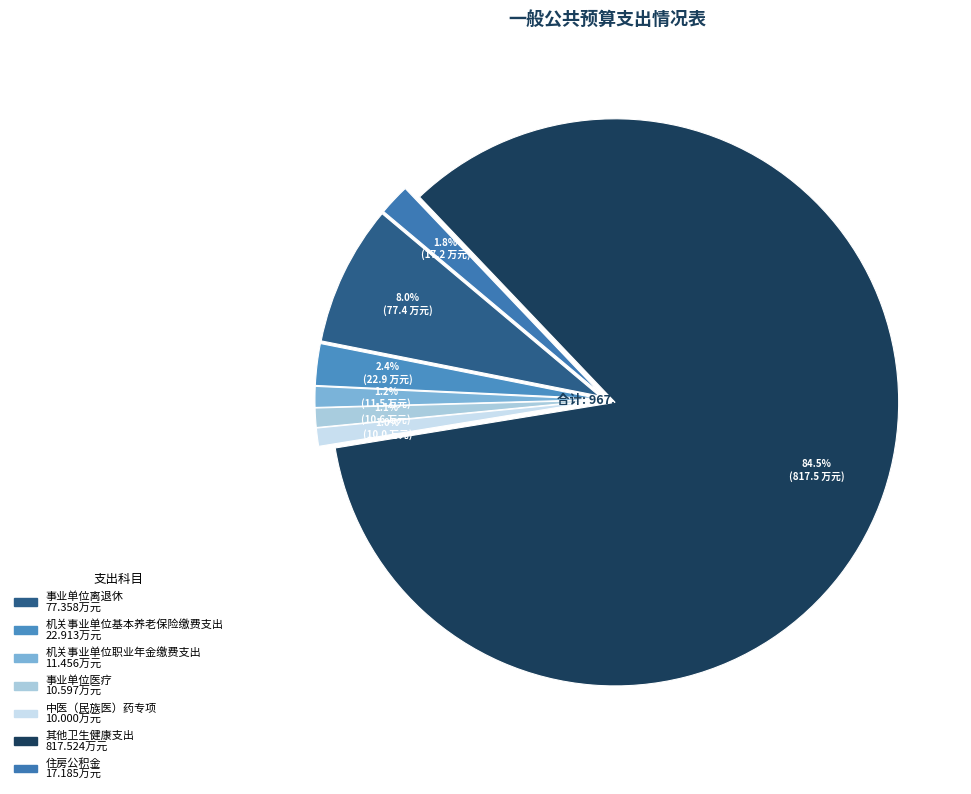

To the nearest percent, what is the average slice percentage?

14%